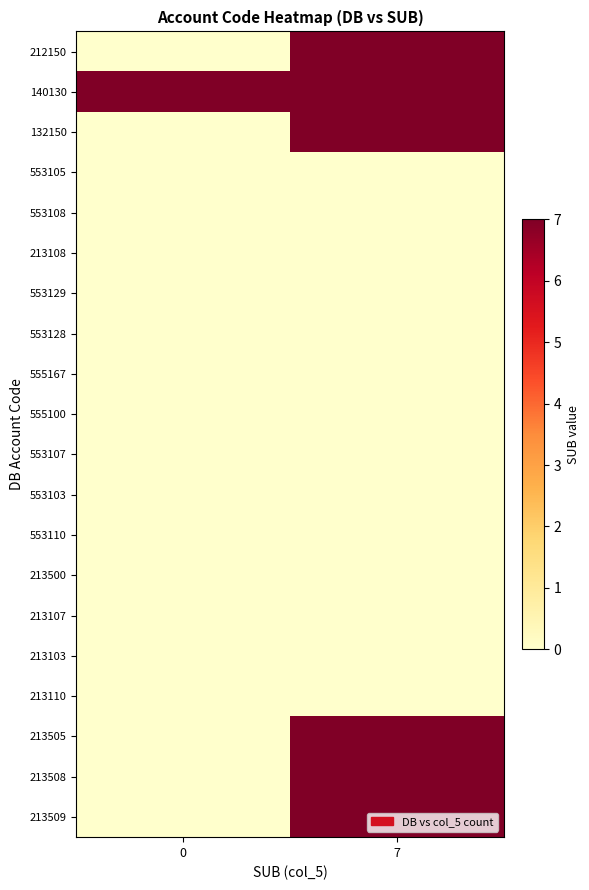

What is the maximum value shown in the chart?

7